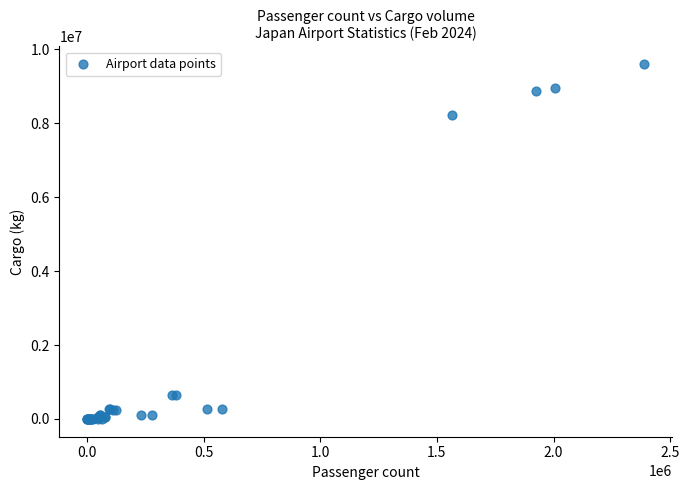

What Y value in the scatter plot is closest to 4798118?

8229728